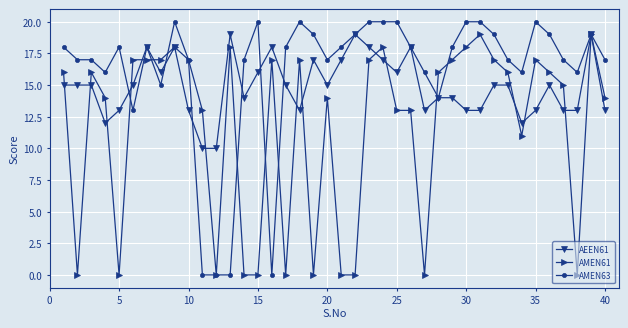

What is the maximum value shown in the chart?

20